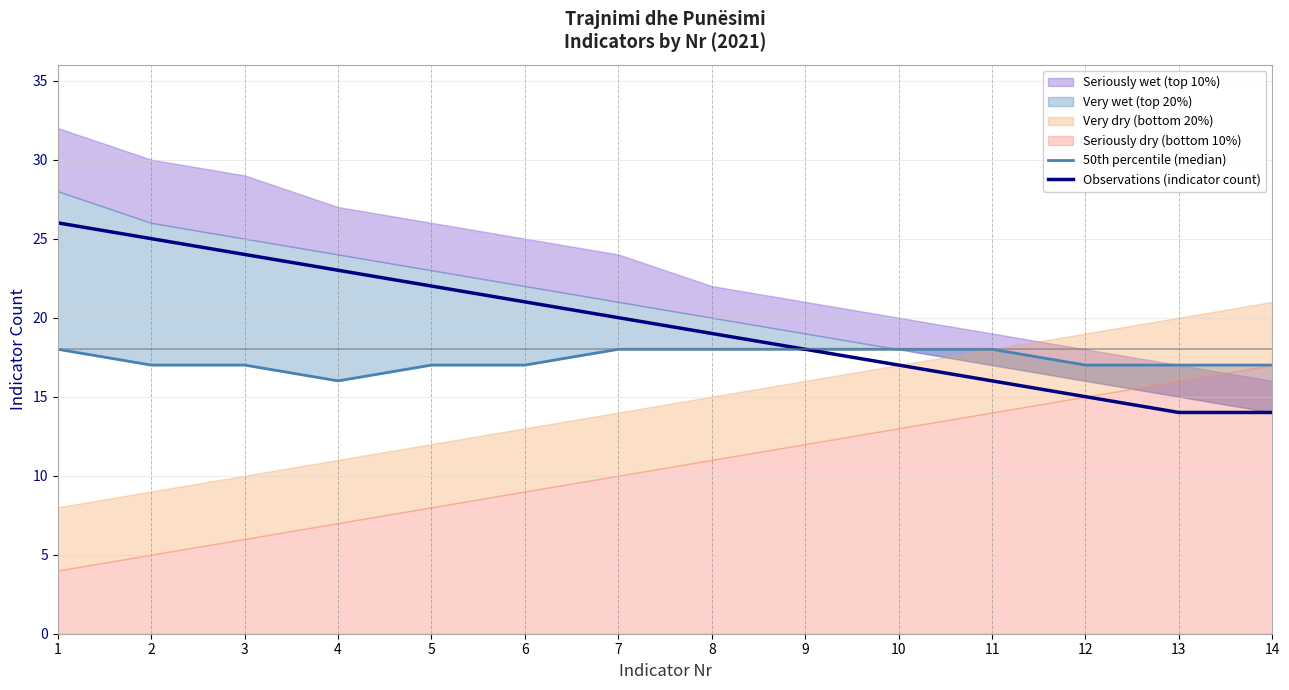

How many lines are shown in the chart?

2